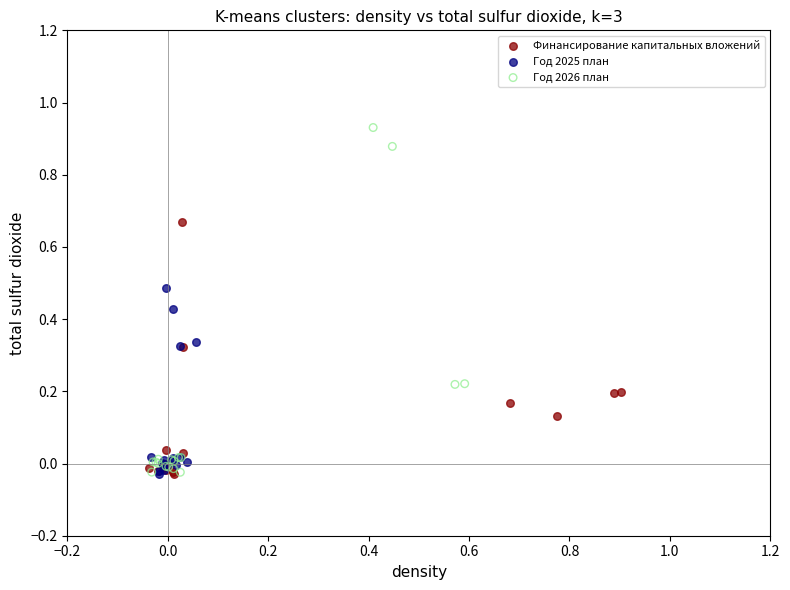

Which series reaches the maximum Y coordinate?

Год 2026 план